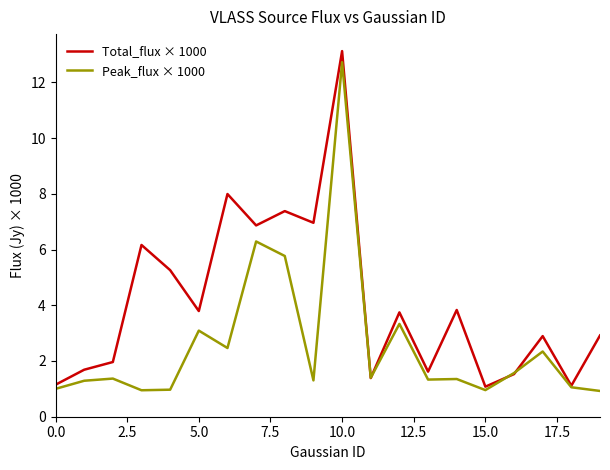

What is the maximum value shown in the chart?

13.1